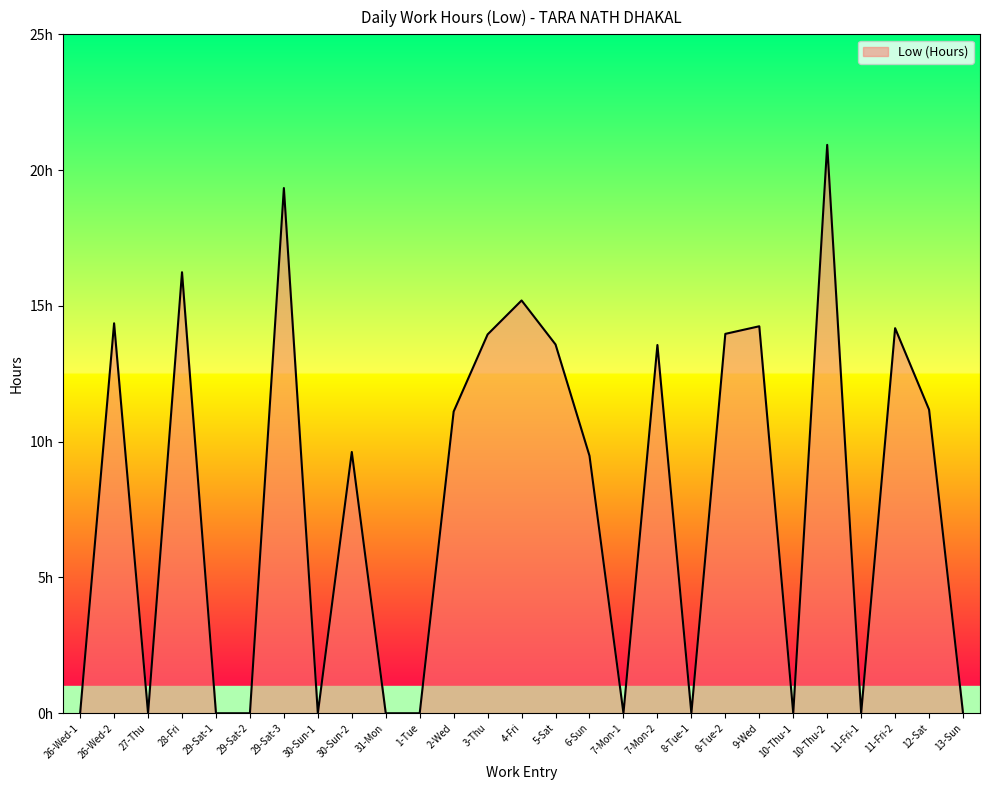

What is the change in value from 2-Wed to 4-Fri?

+4.1